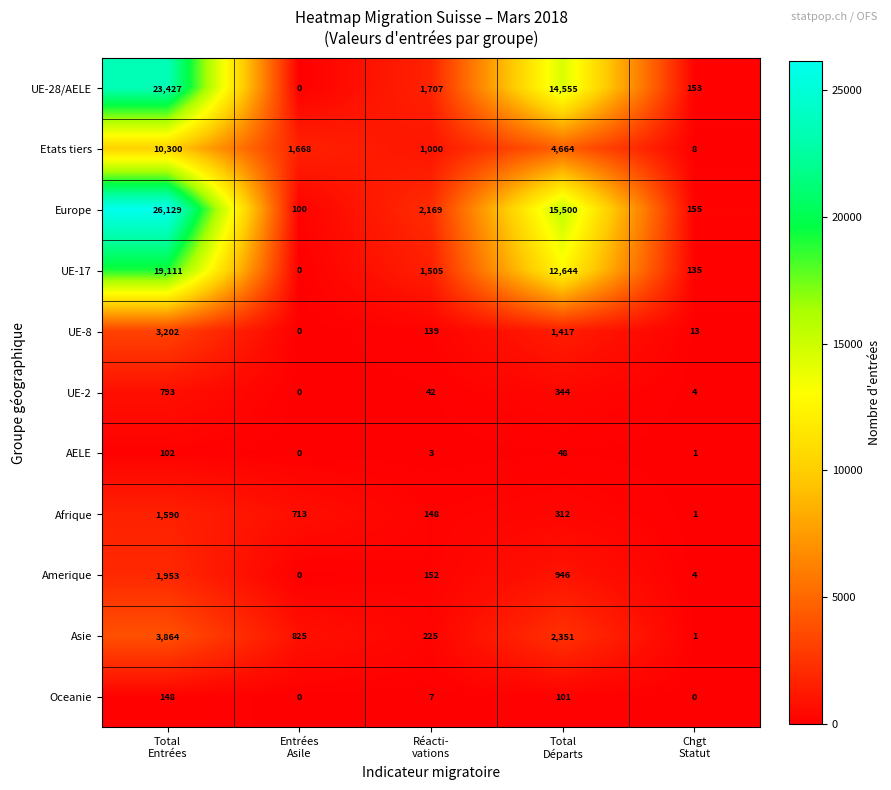

What is the difference between the maximum and minimum values in the Oceanie series?

148